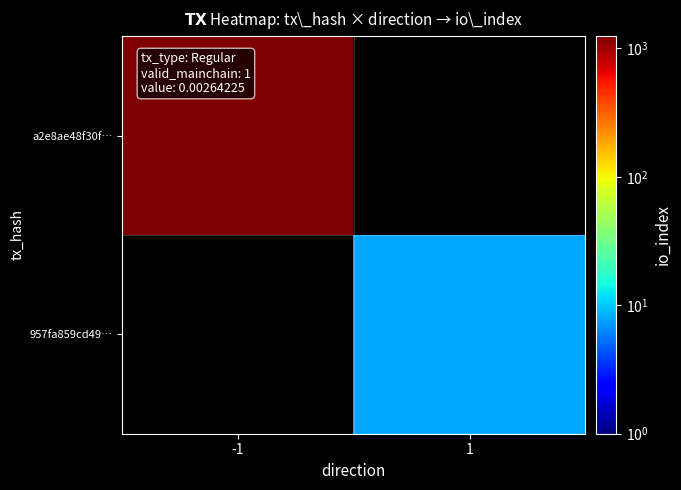

Rank the series by their maximum value, from highest to lowest.

a2e8ae48f30f…, 957fa859cd49…